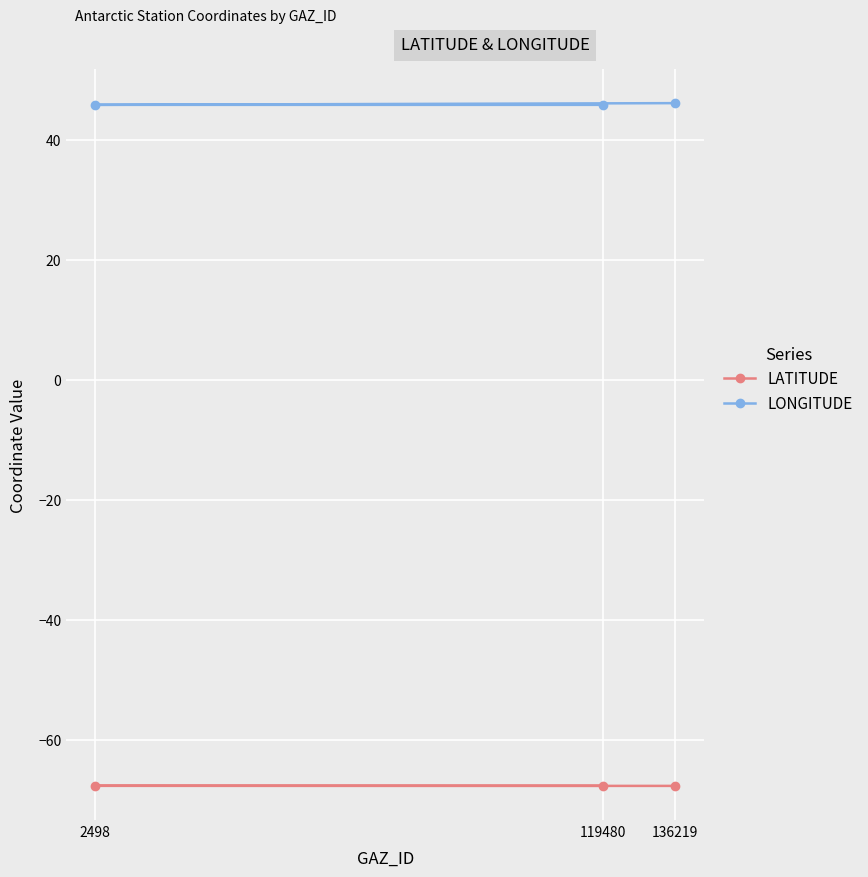

Reading left to right, what are all the values shown in this chart?

LATITUDE: -67.7	-67.7	-67.7
LONGITUDE: 45.9	45.9	46.1